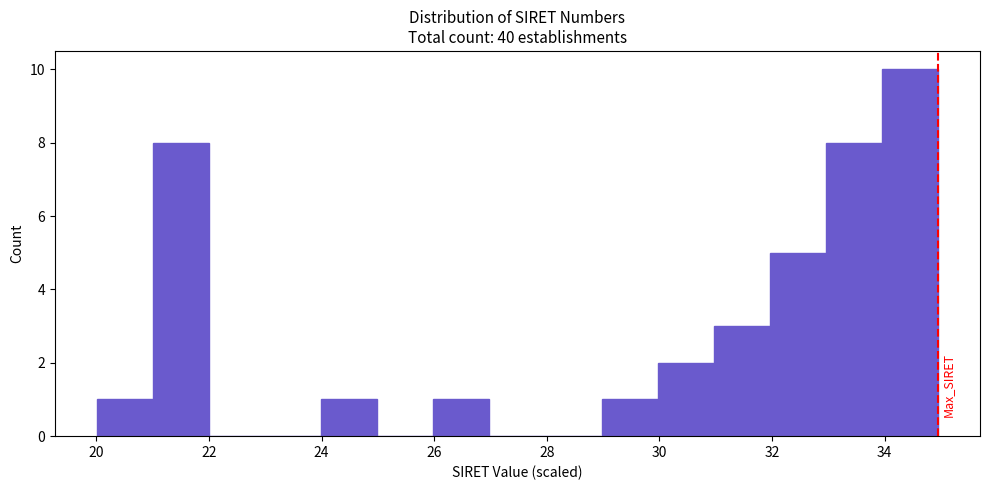

How tall is the bar that spans 32 to 33 on the x-axis? Neither the bar edges nor the heights are printed on the chart, so give them approximately, as read against the axes.

5